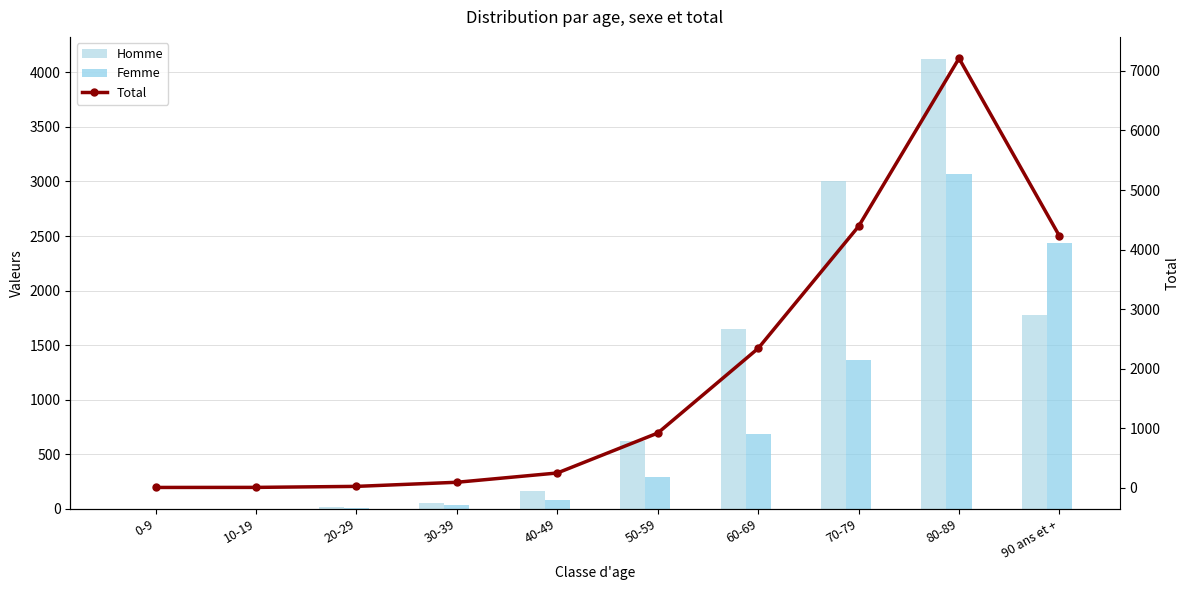

What is the value of the Femme bar at the 2nd from the left?

2